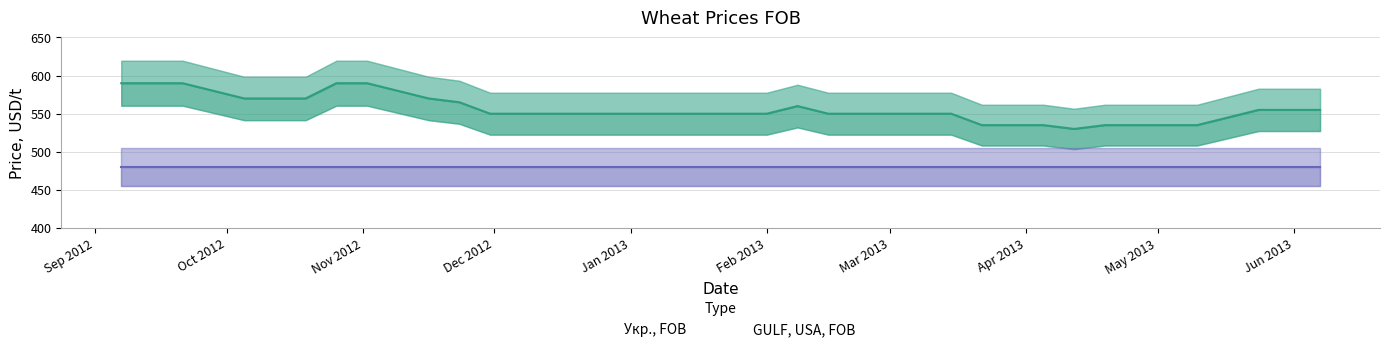

What is the change in value from 2012-11-09 to 2013-03-29?

-45